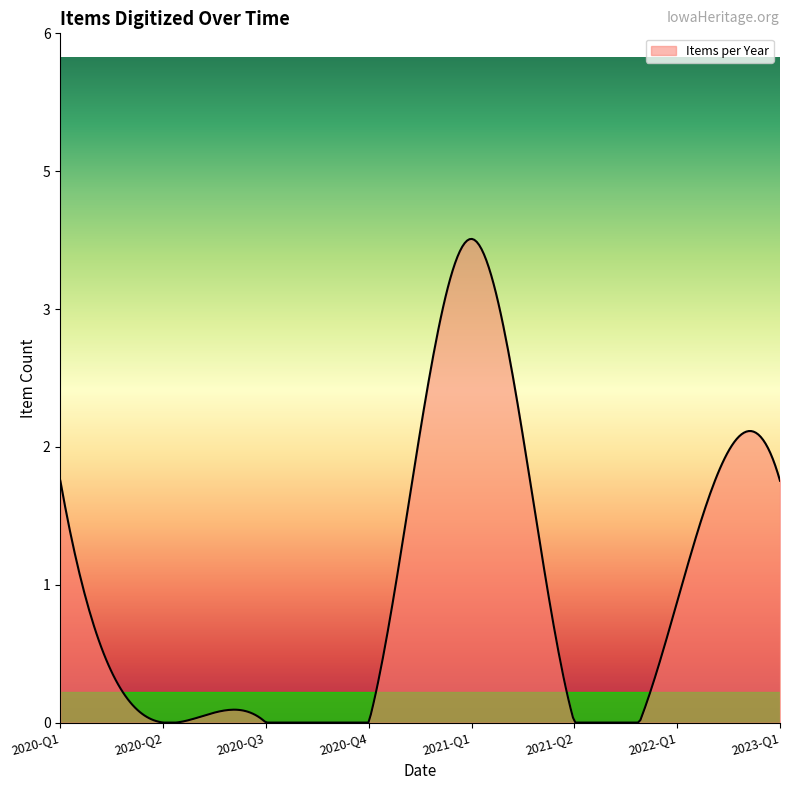

Does the chart have visible grid lines?

No